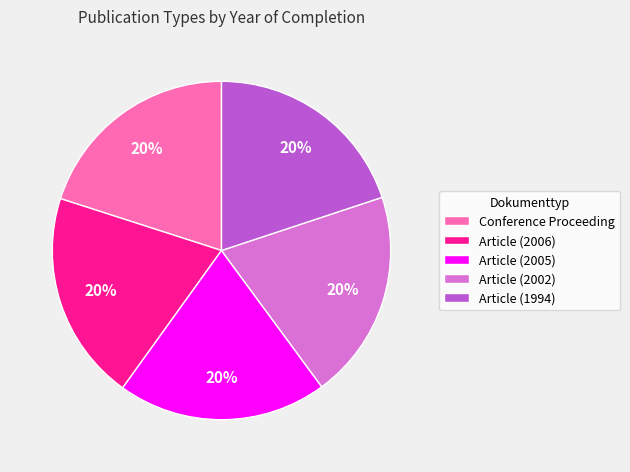

Count the number of slices in the pie.

5